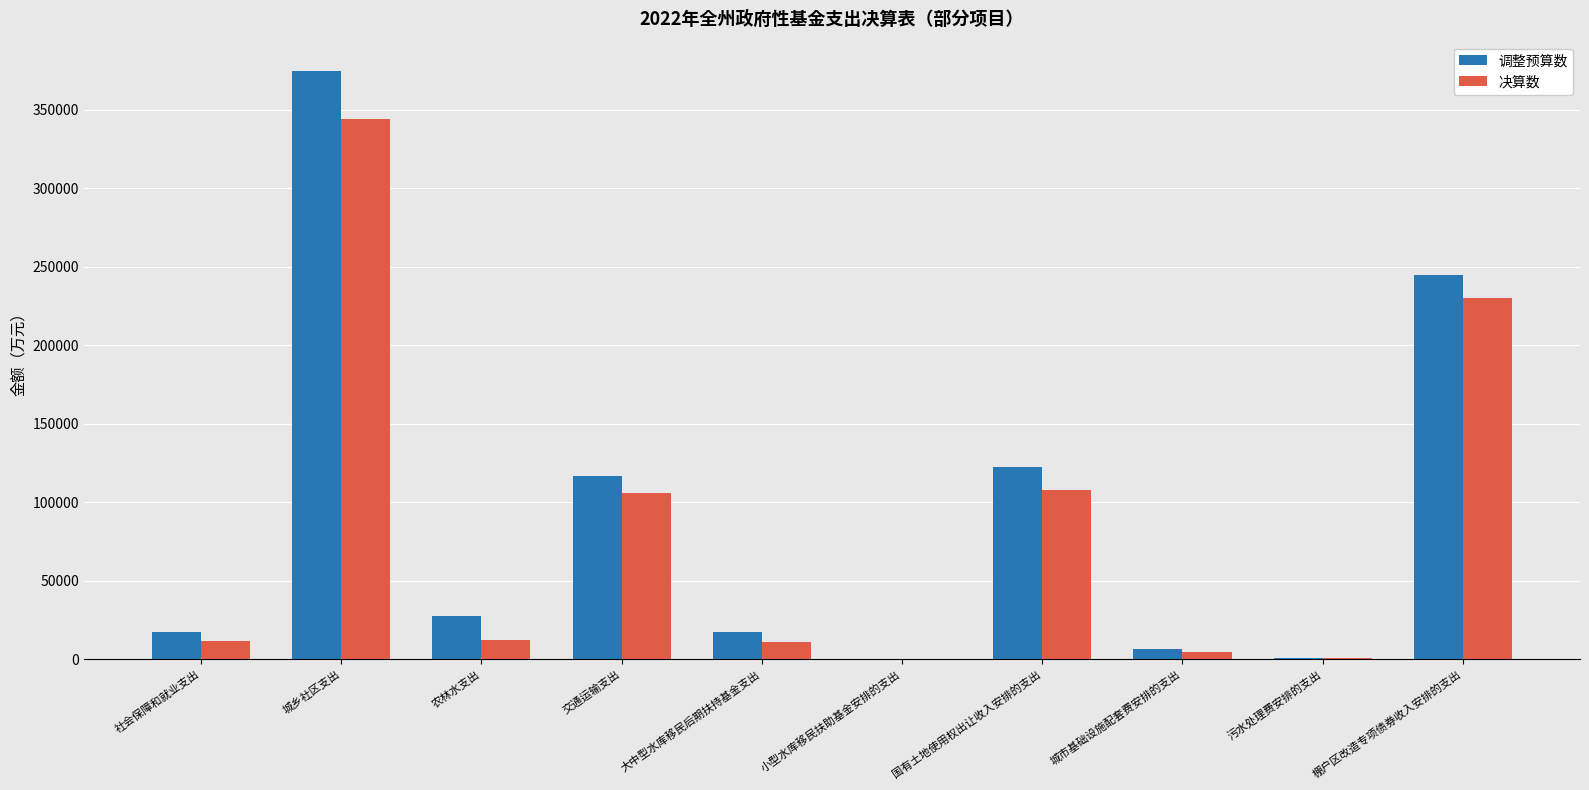

Is it true that 决算数 equals 11263 at 大中型水库移民后期扶持基金支出?

True